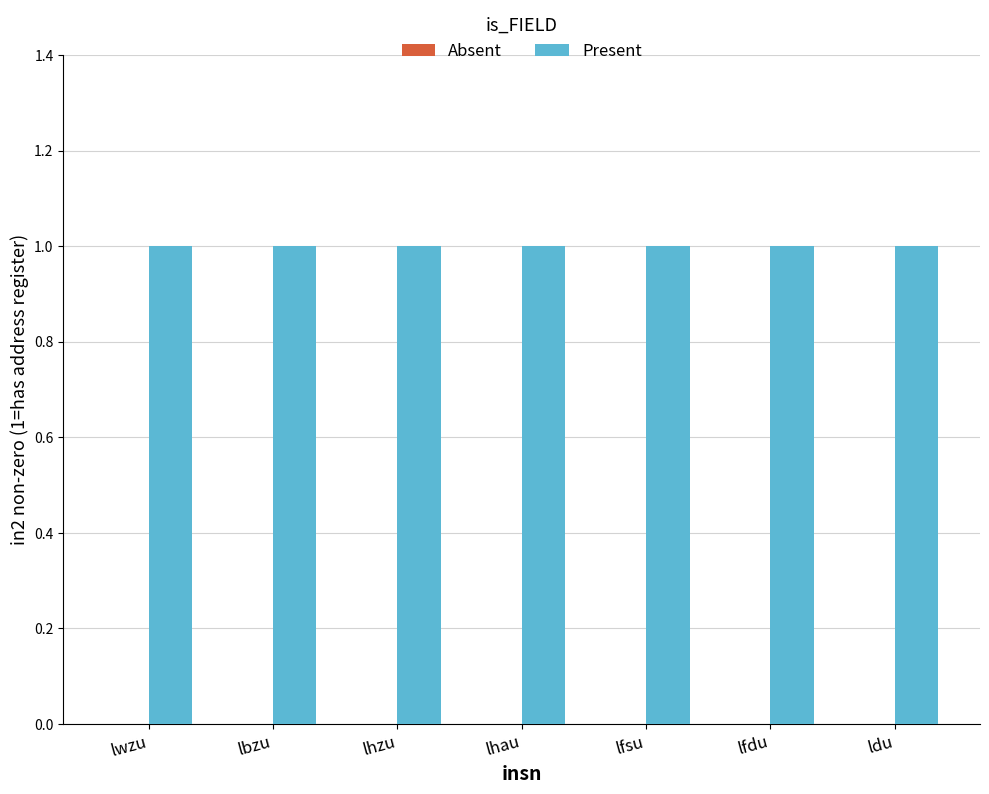

Is the value of Absent at lfsu greater than the value of Present at lwzu?

No